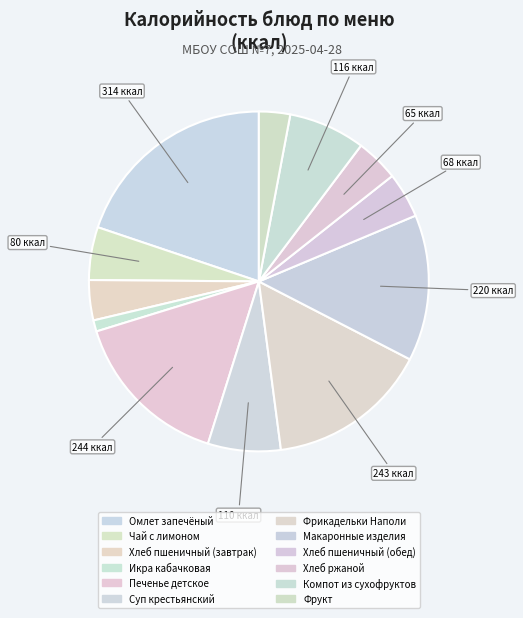

Do Макаронные изделия and Хлеб пшеничный (завтрак) together represent more than half of the pie?

No